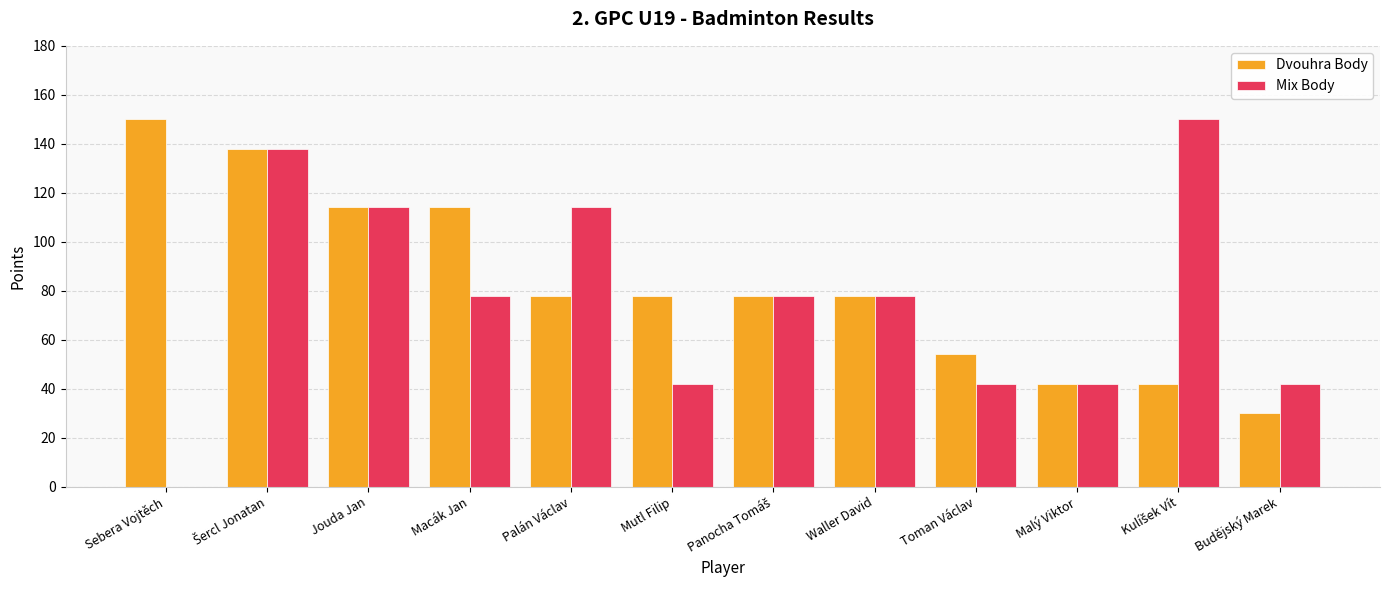

Are the bars horizontal?

No